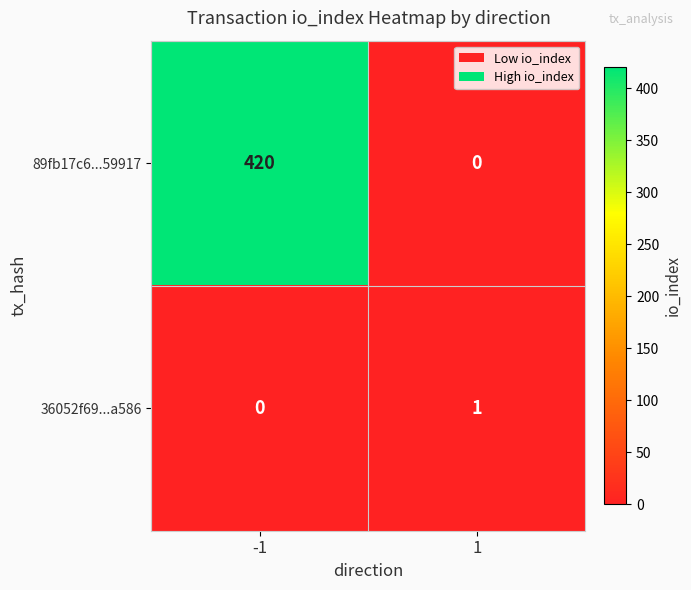

Rank the series at -1 from highest to lowest value.

89fb17c6...59917, 36052f69...a586